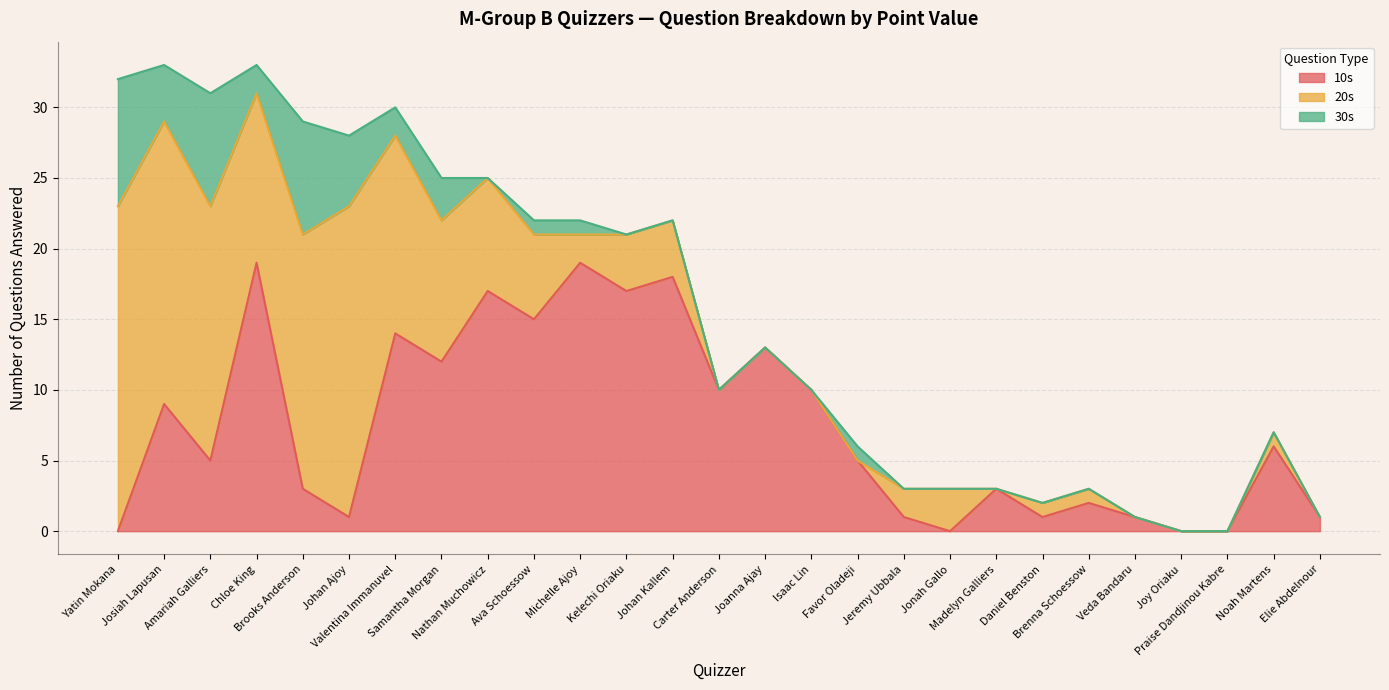

How many data points in 20s are less than 2?

12